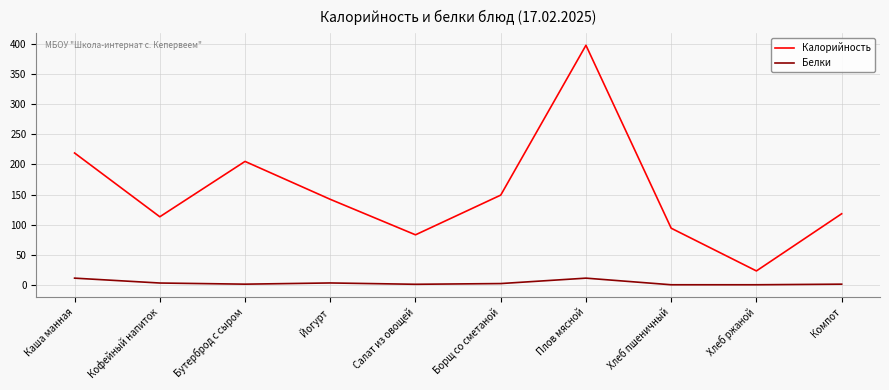

True or false: Белки and Калорийность cross at least once.

False